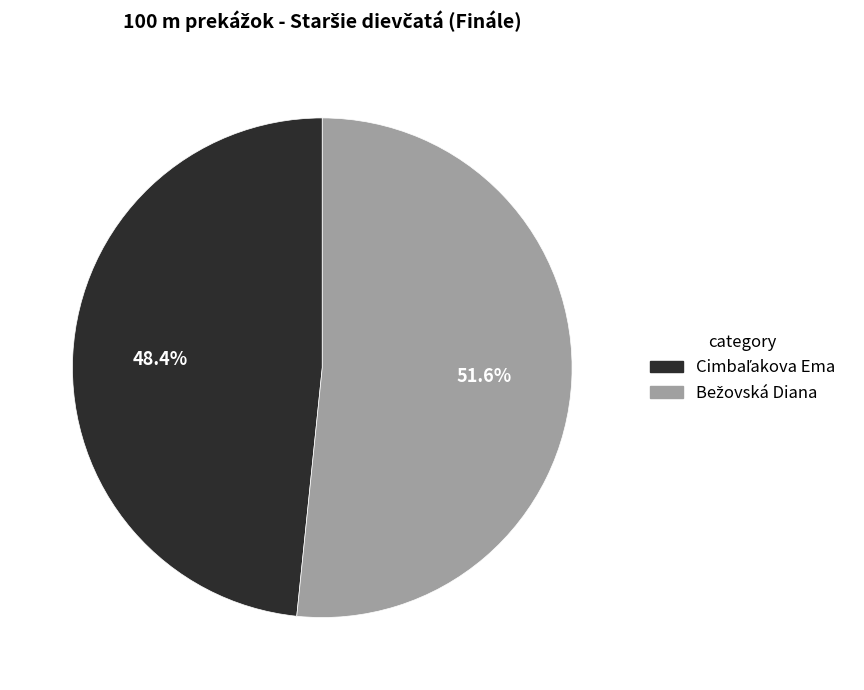

How many segments does this pie chart have?

2